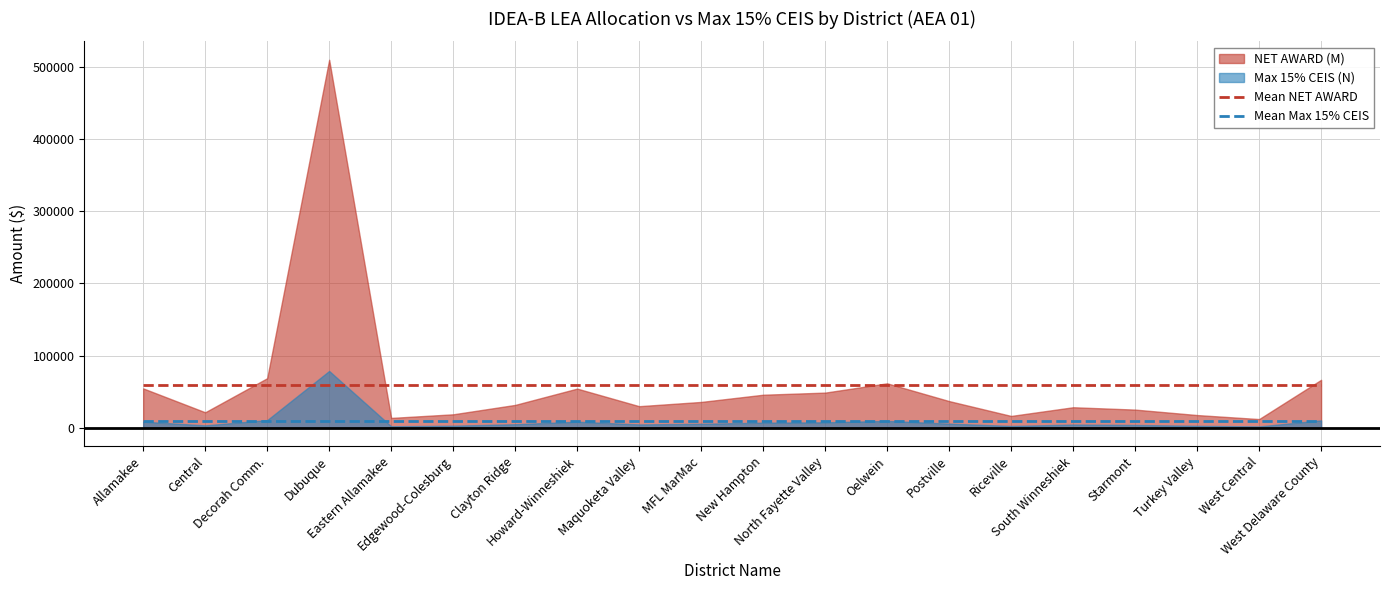

True or false: Mean NET AWARD and Mean Max 15% CEIS intersect in this chart.

False